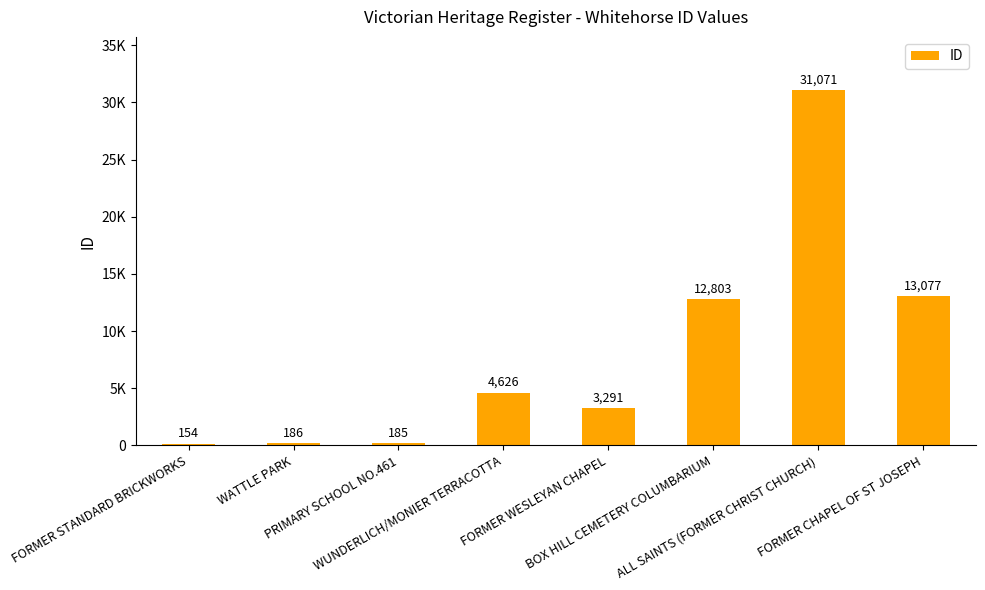

Where is the data nearest to the value 15612?

FORMER CHAPEL OF ST JOSEPH